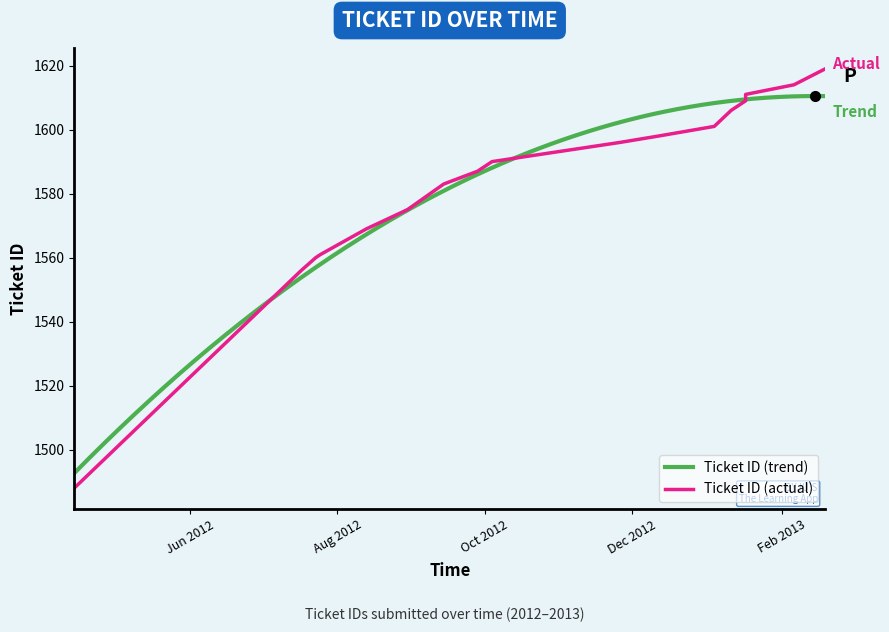

Which label corresponds to the largest value in the chart?

2013-02-19